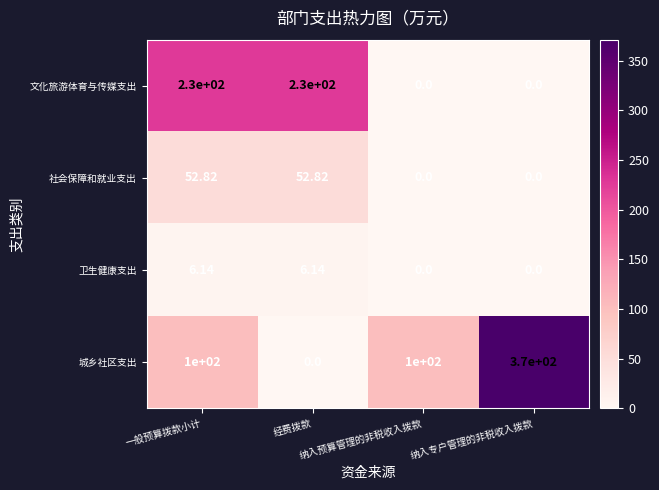

Which series has the widest spread of values?

城乡社区支出